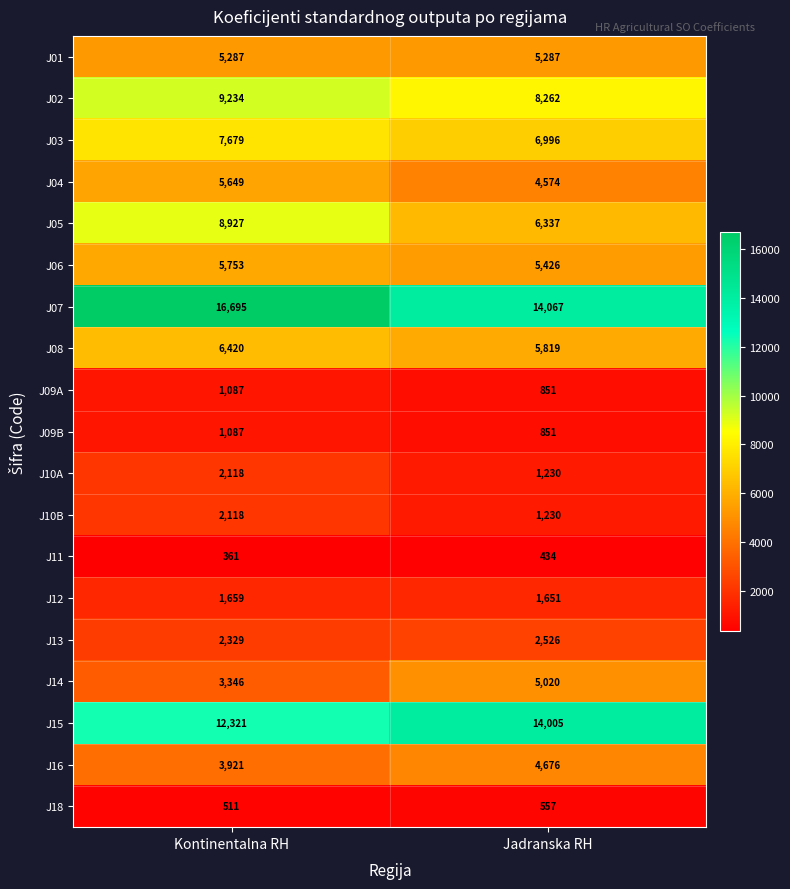

At how many categories does at least one series exceed 15897?

1